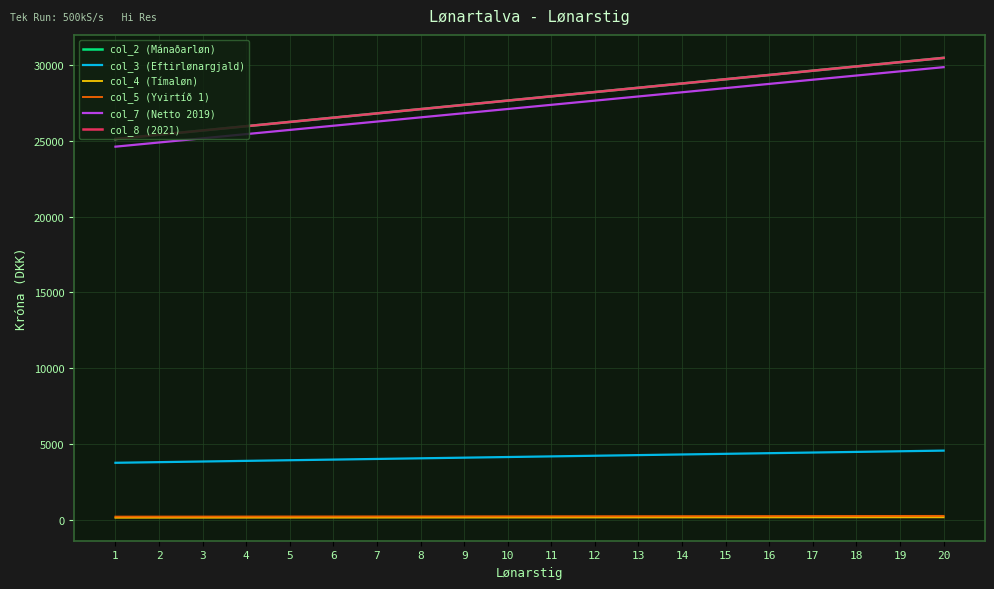

Does the chart have visible grid lines?

Yes